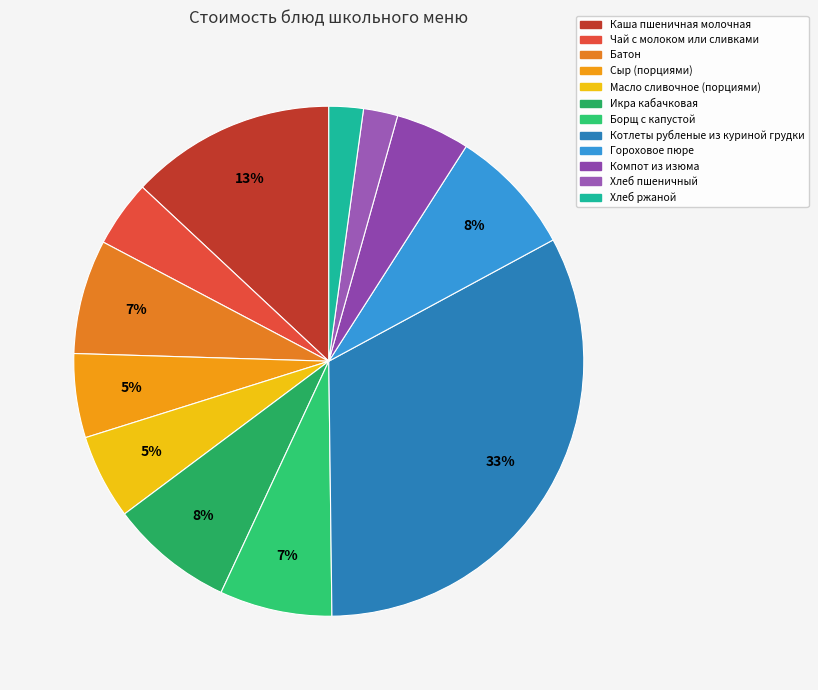

True or false: Котлеты рубленые из куриной грудки accounts for 33% of the total.

True